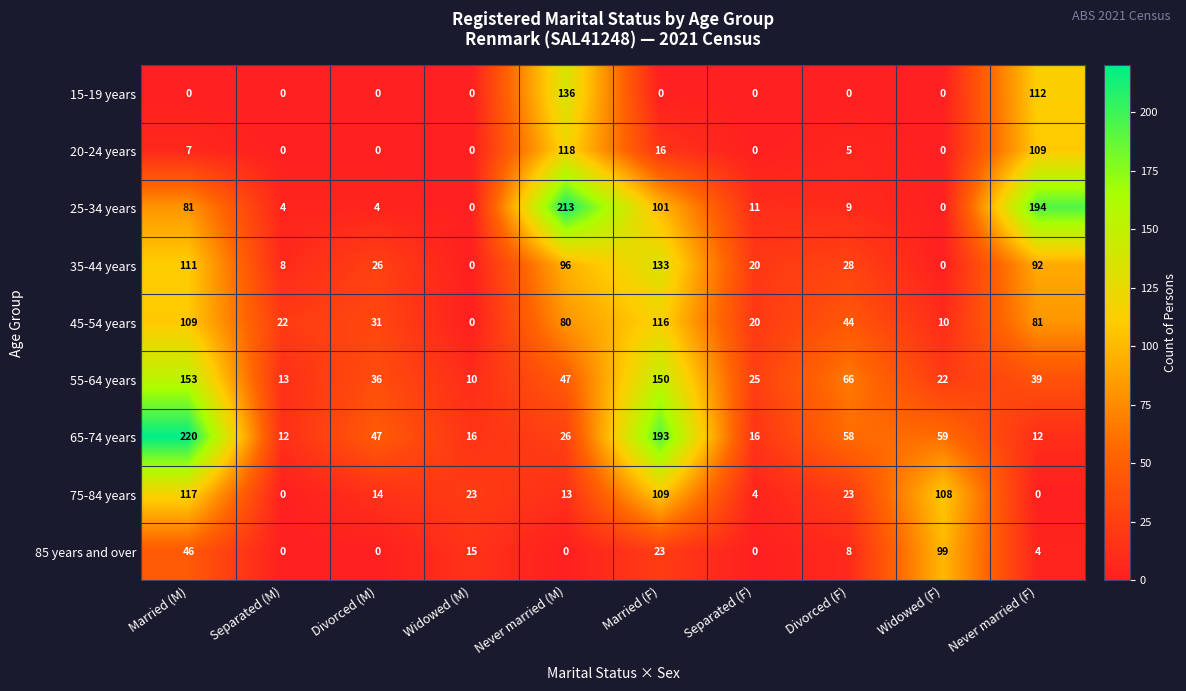

Between Divorced (M) and Married (F), which series saw the biggest shift?

65-74 years